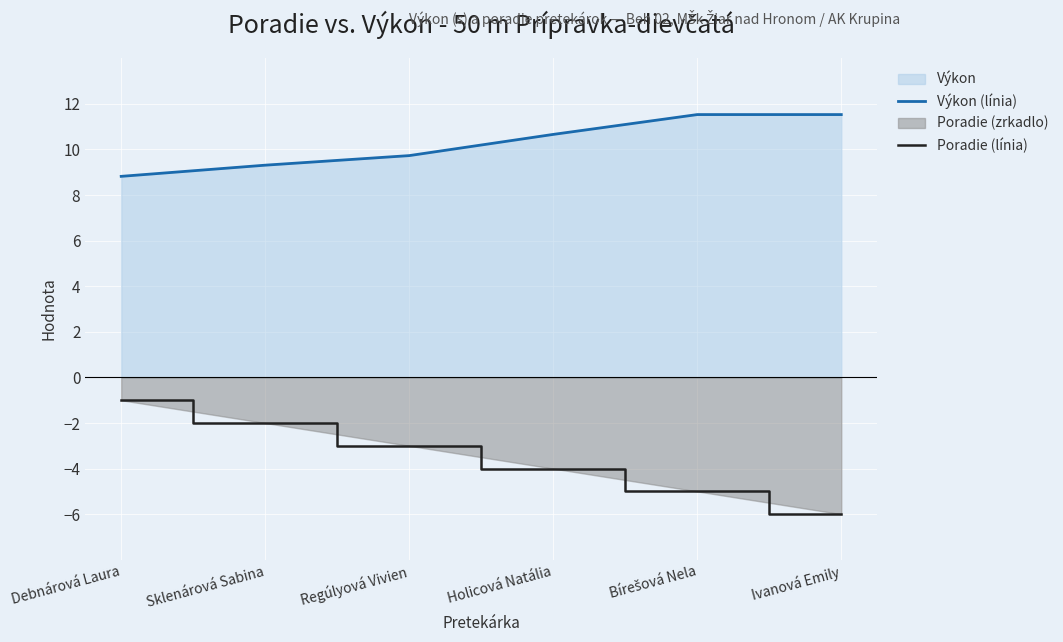

Reading left to right, extract all data points from this chart.

Výkon (línia): Debnárová Laura=8.8	Sklenárová Sabina=9.3	Regúlyová Vivien=9.7	Holicová Natália=10.7	Bírešová Nela=11.5	Ivanová Emily=11.5
Poradie (línia): Debnárová Laura=-1.0	Sklenárová Sabina=-2.0	Regúlyová Vivien=-3.0	Holicová Natália=-4.0	Bírešová Nela=-5.0	Ivanová Emily=-6.0